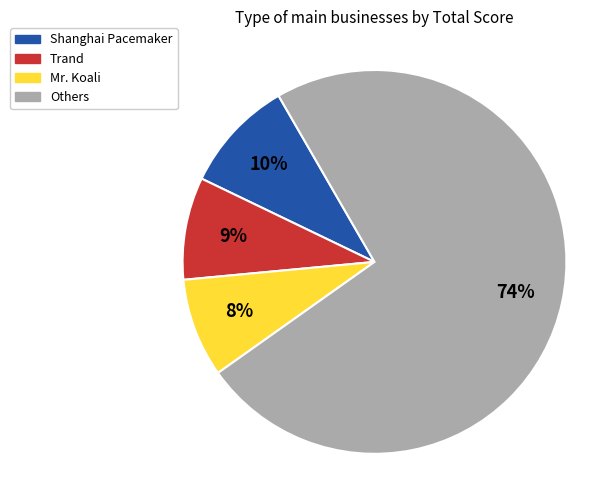

To the nearest percent, what is the difference between the Mr. Koali and Others slice percentages?

65%